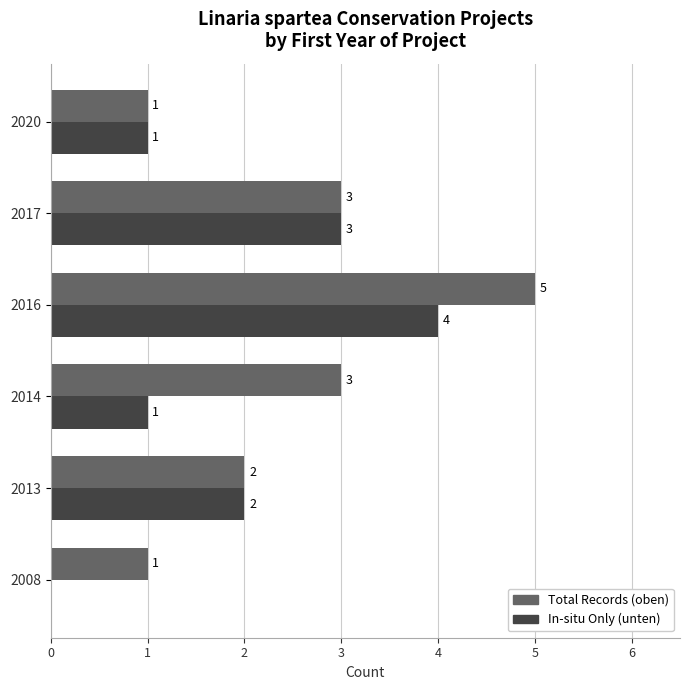

At which label is In-situ Only (unten) closest to 2?

2013